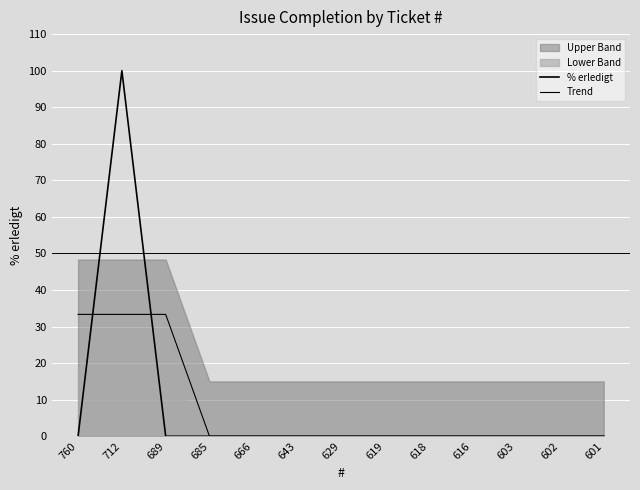

What is the sum of all % erledigt values?

100.0